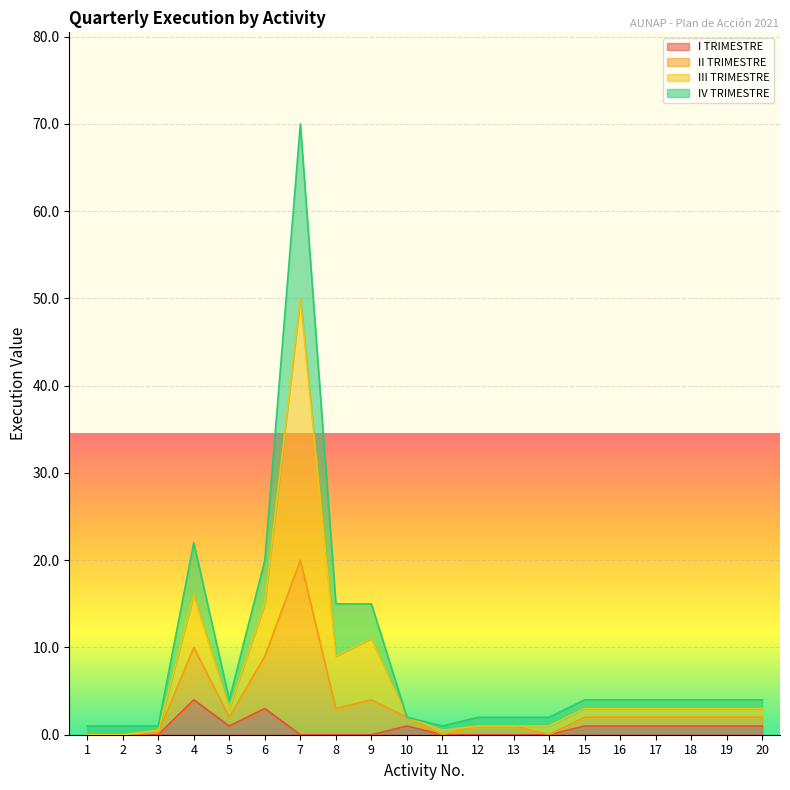

What is the sum of all I TRIMESTRE values?

15.0